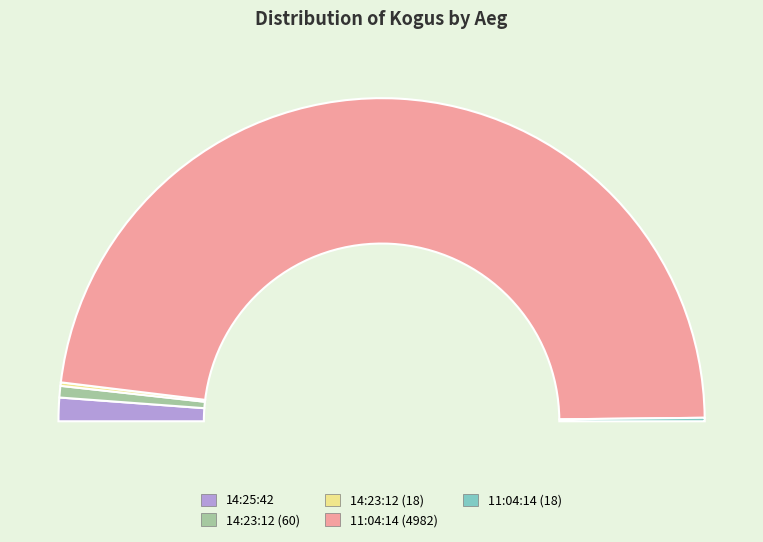

What portion of the pie excludes 14:23:12 (60)?

98.8%